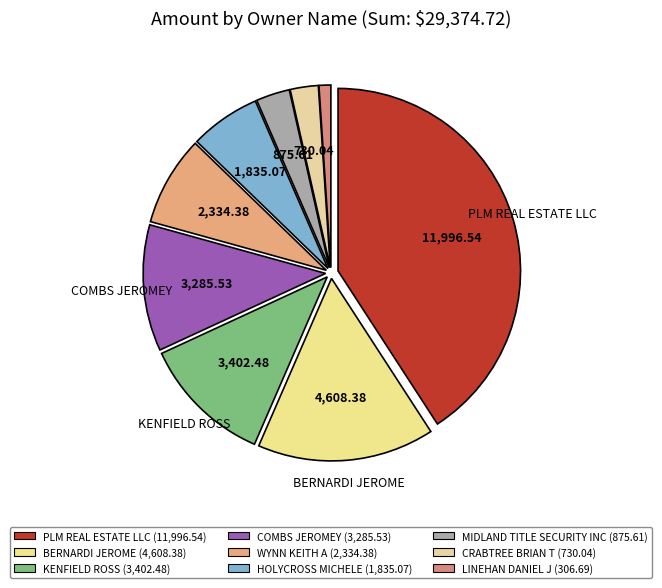

Does any single category account for the majority?

No